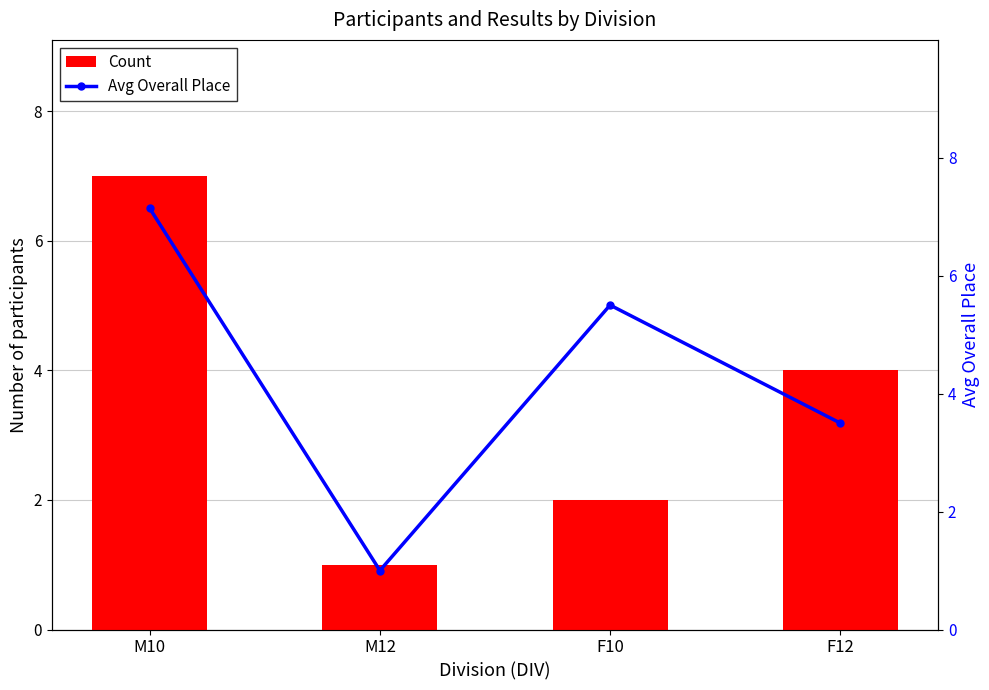

Which series has the widest spread of values?

Avg Overall Place